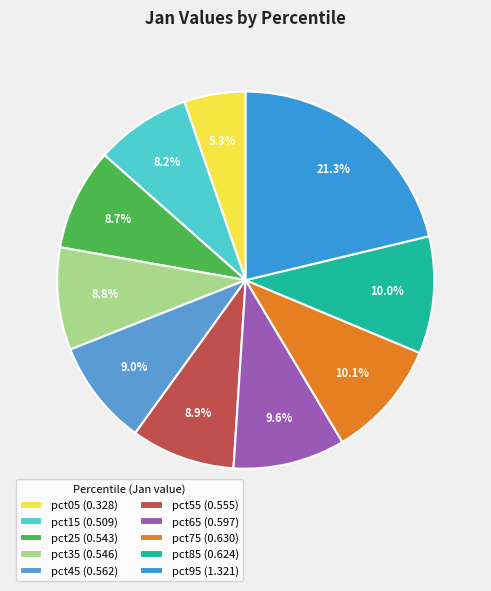

How many segments does this pie chart have?

10